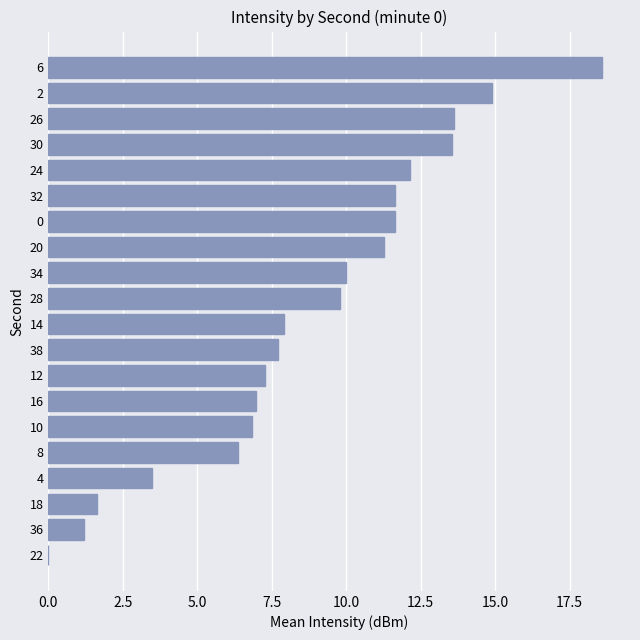

What is the average value?

8.8